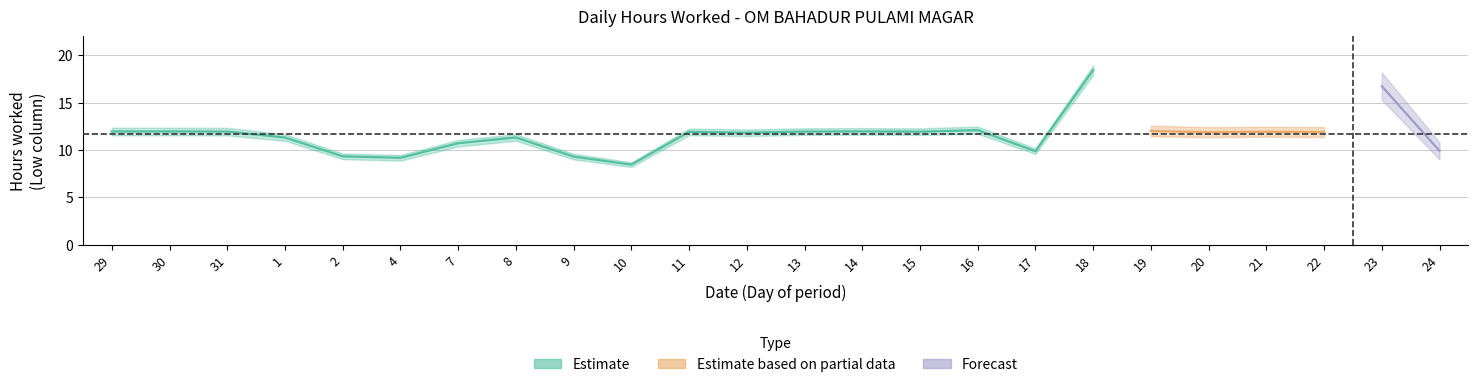

True or false: high_band and Low (hours worked) cross at least once.

False